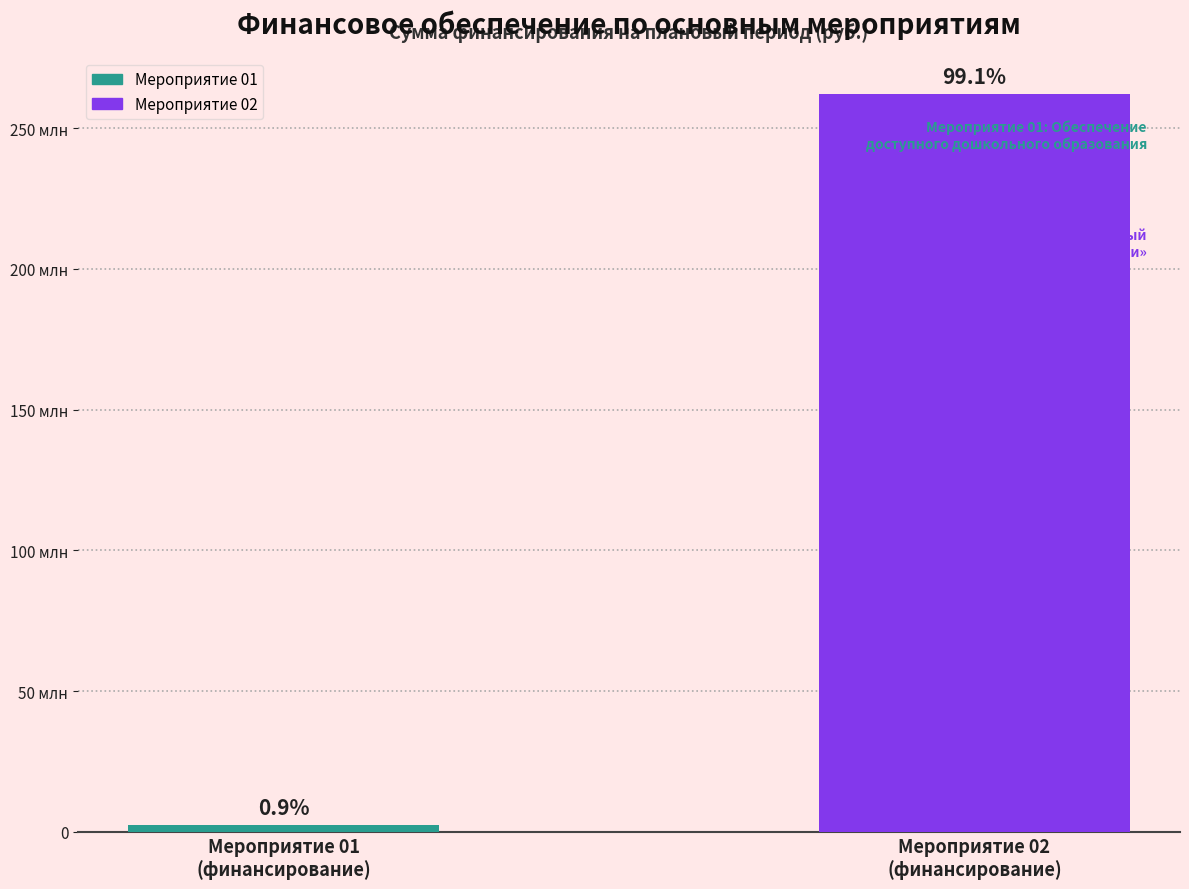

Which has a higher value, Мероприятие 02
(финансирование) or Мероприятие 01
(финансирование)?

Мероприятие 02
(финансирование)